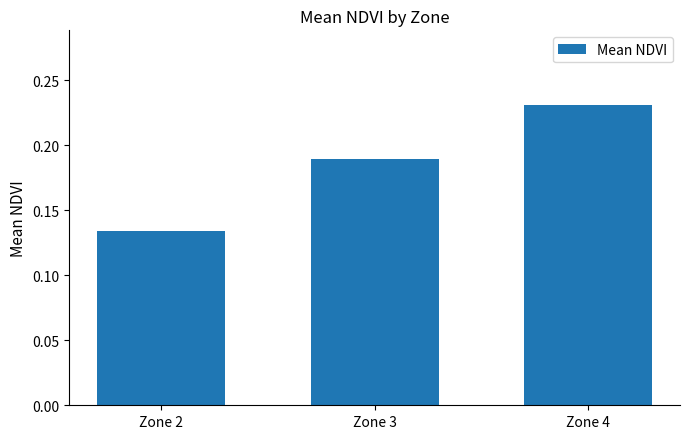

What is the sum of the values at Zone 3 and Zone 2?

0.3